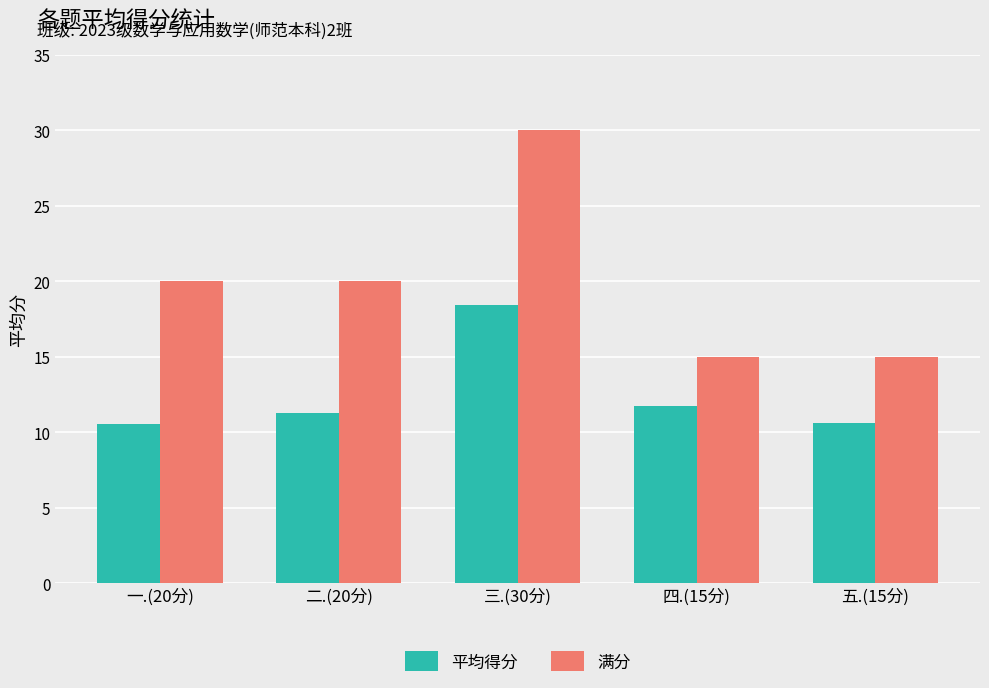

True or false: 平均得分 has a value of 17.6 at 四.(15分).

False